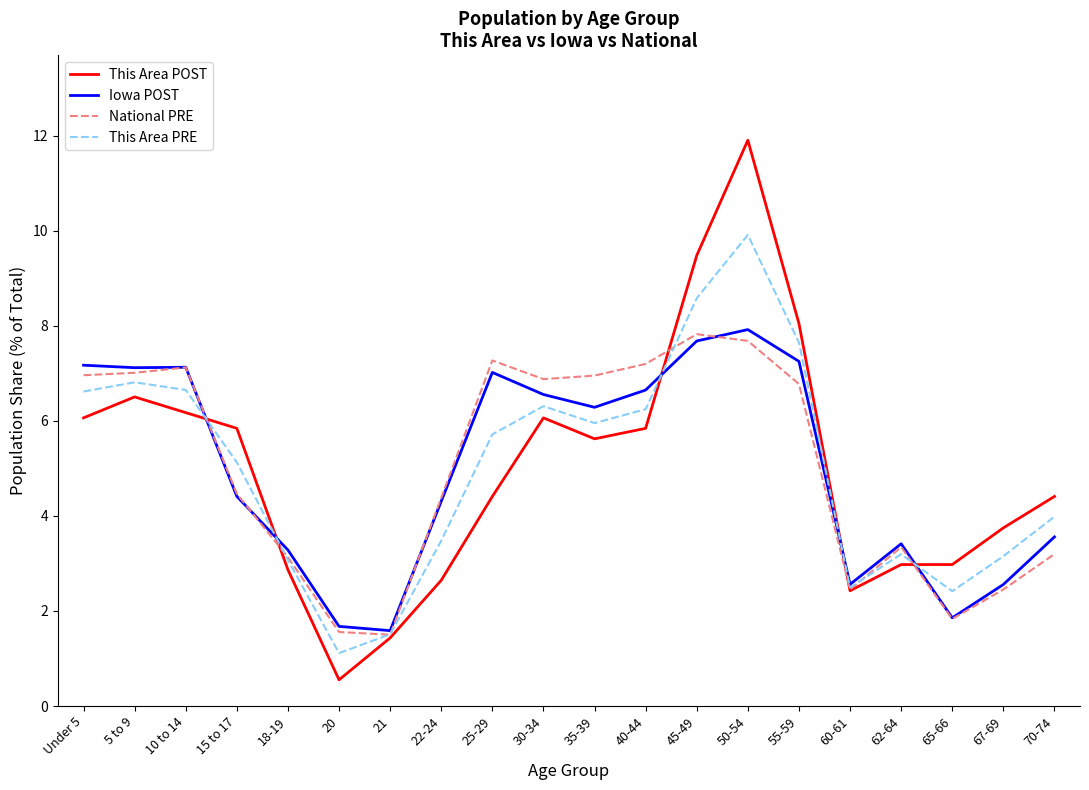

Which series has the widest spread of values?

This Area POST